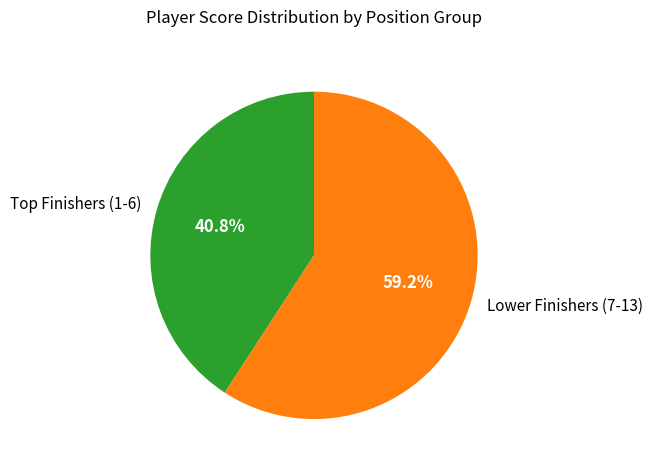

Rank the categories by value from highest to lowest.

Lower Finishers (7-13), Top Finishers (1-6)